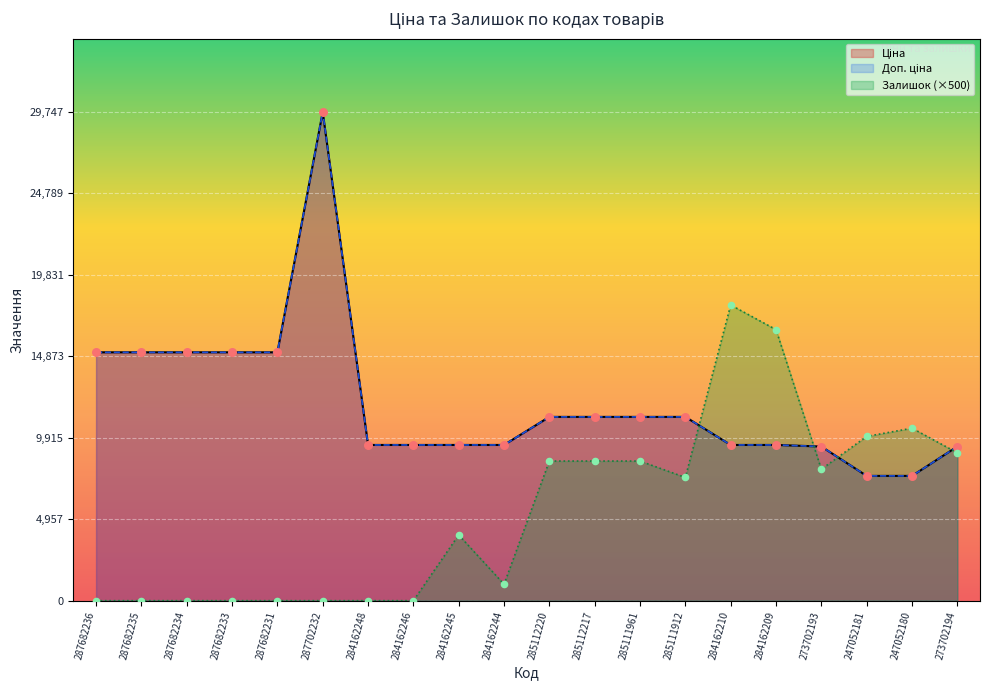

Which series has the widest spread of Y values?

Ціна